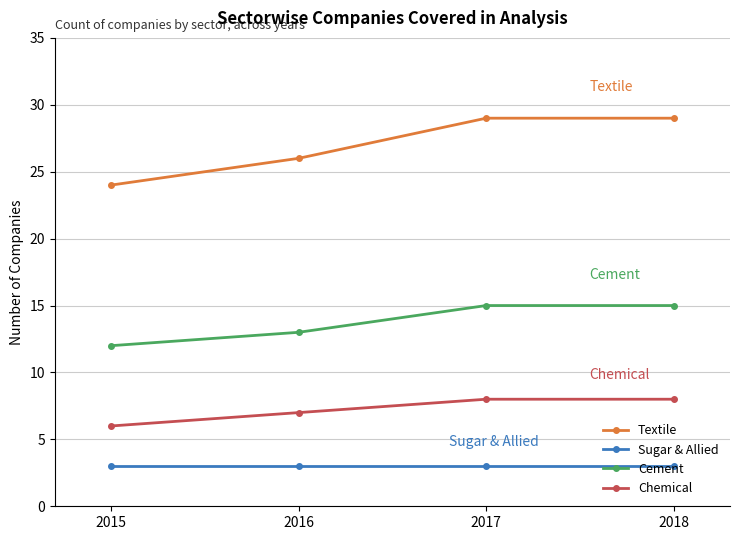

What is the greatest value displayed?

29